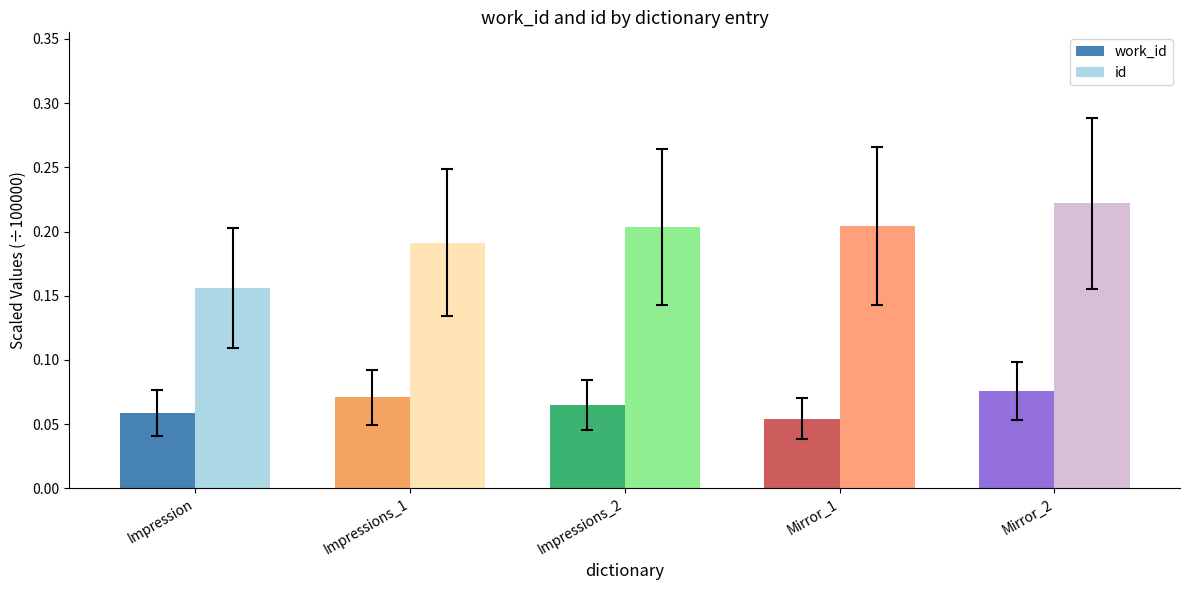

Which series has the widest spread of values?

id